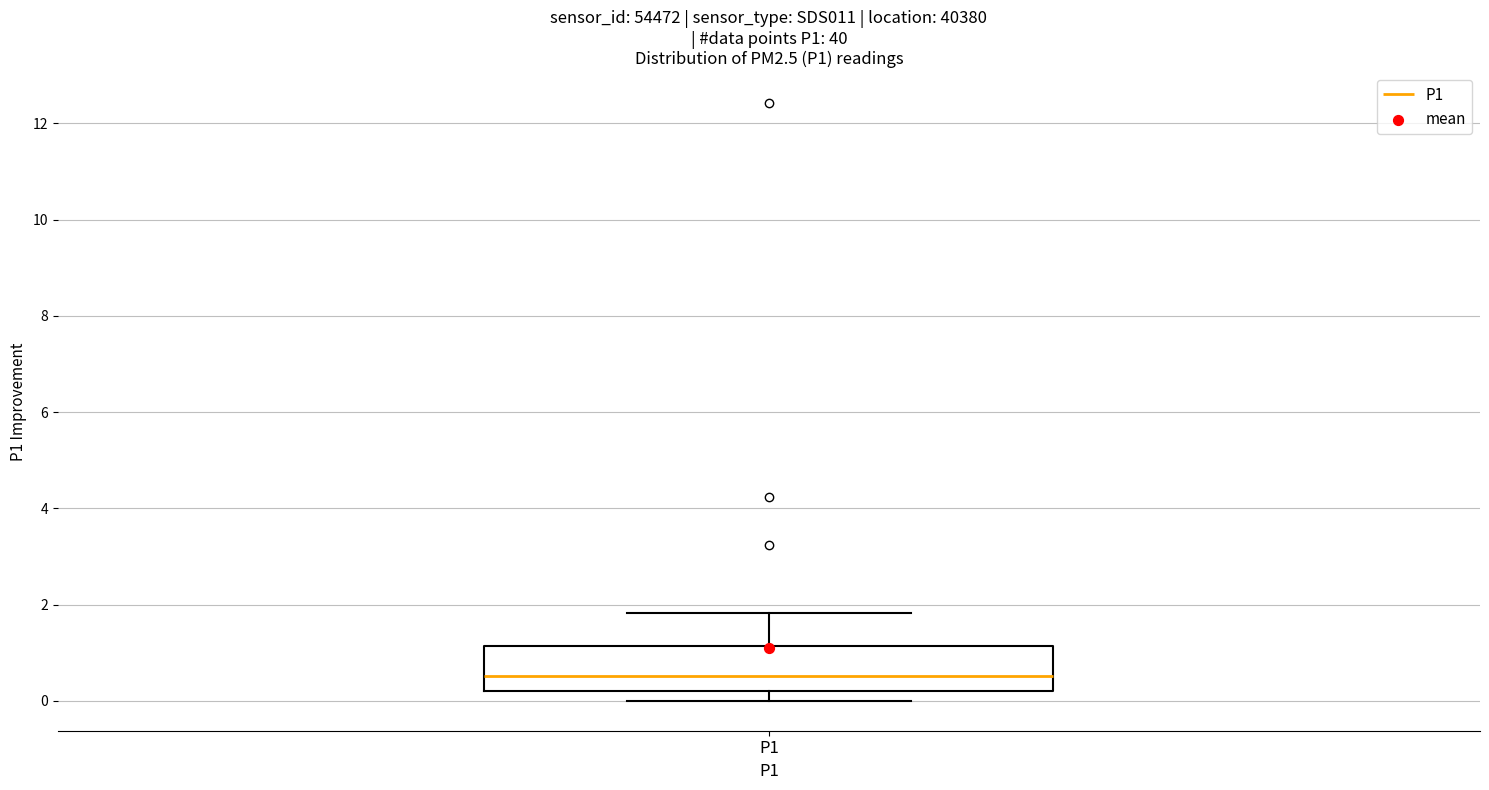

Read this box plot against the y-axis: the position of the median line, the range covered by the box, and the ends of both whiskers. The values are not printed on the chart, so give them approximately, as read against the axis.

median 0.6, box 0.2 to 1.2, whiskers 0.0 to 1.8